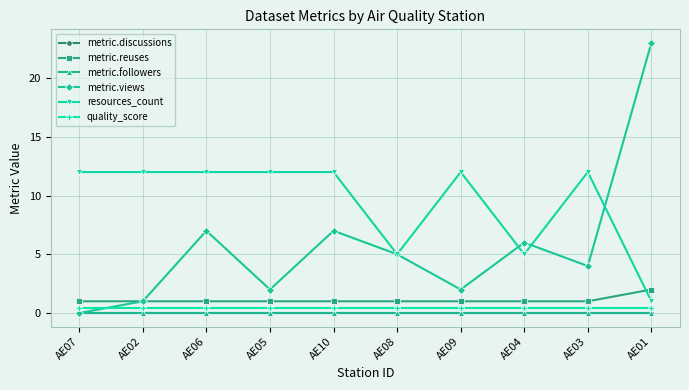

Does the chart have visible grid lines?

Yes